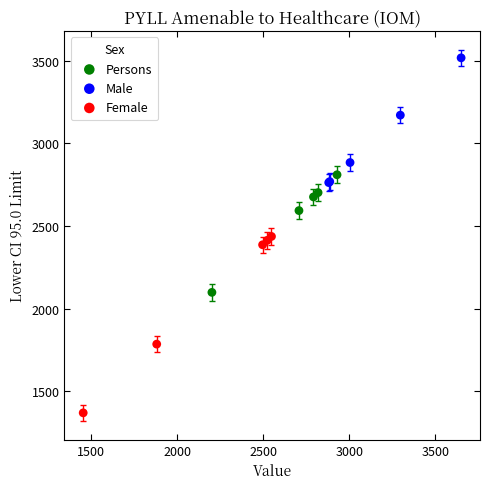

Which series contains the highest Y value?

Male